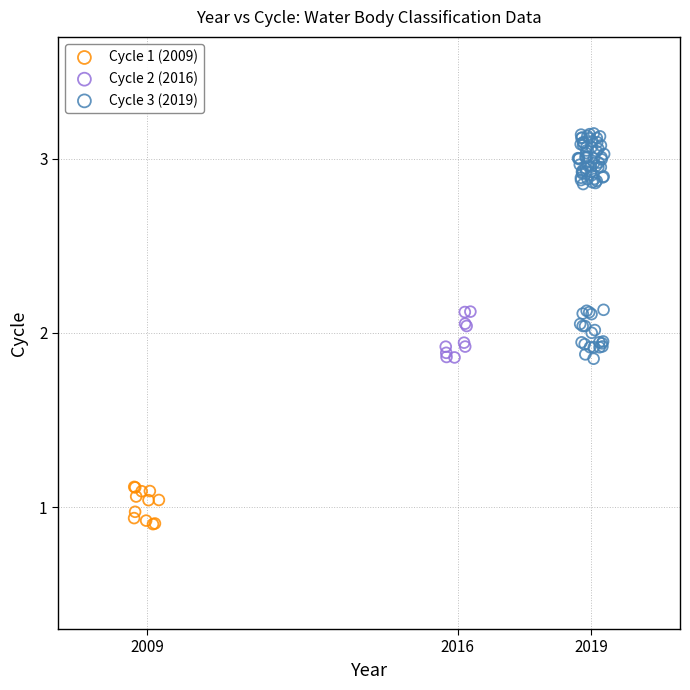

What are all the series names shown in the legend?

Cycle 1 (2009), Cycle 2 (2016), Cycle 3 (2019)